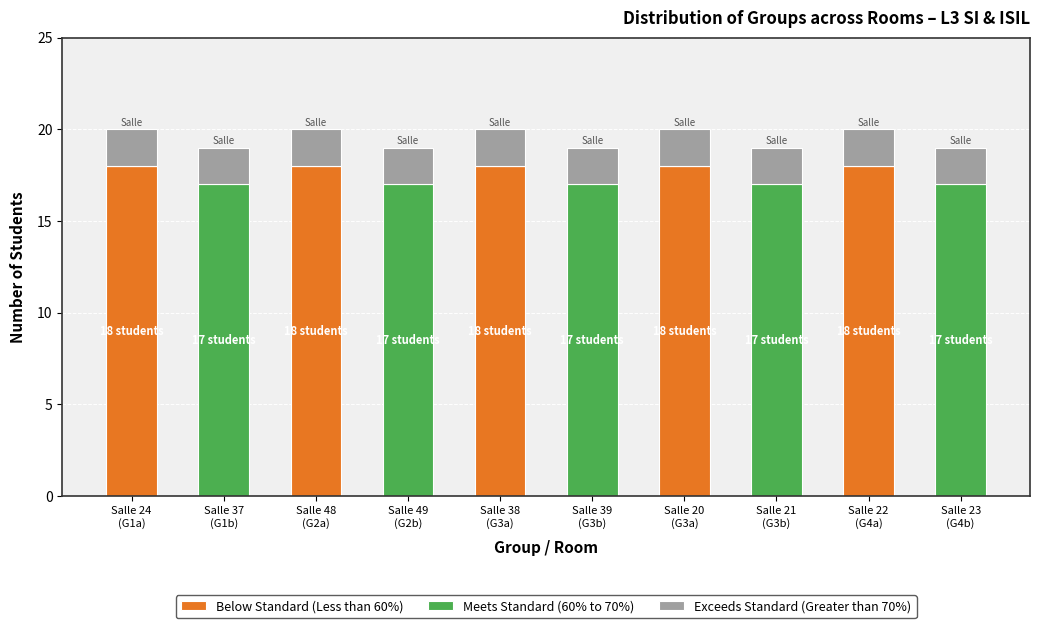

What are all the series names shown in the legend?

Below Standard (Less than 60%), Meets Standard (60% to 70%), Exceeds Standard (Greater than 70%)